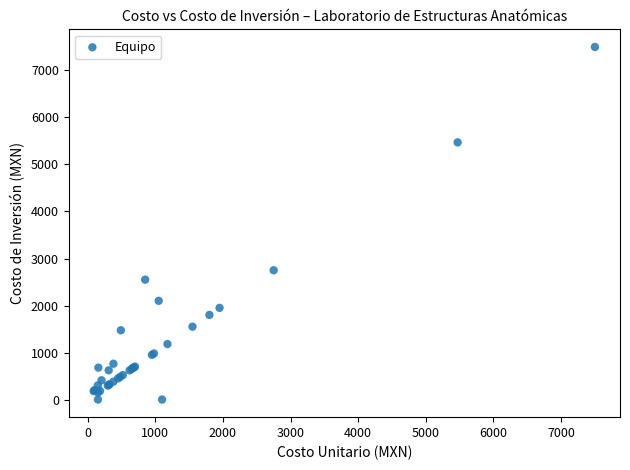

What Y value in the scatter plot is closest to 3750?

2750